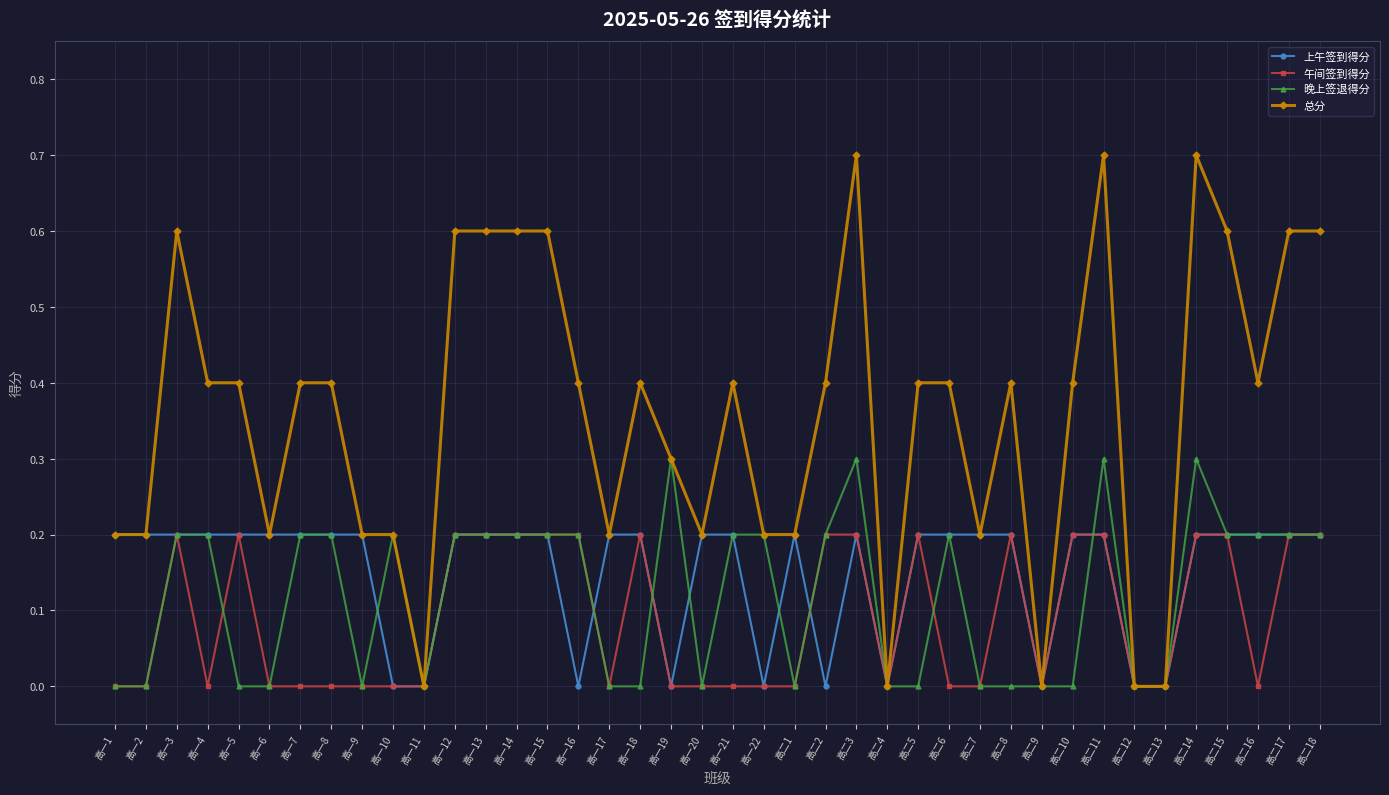

Where is the first local maximum for 午间签到得分?

高一3